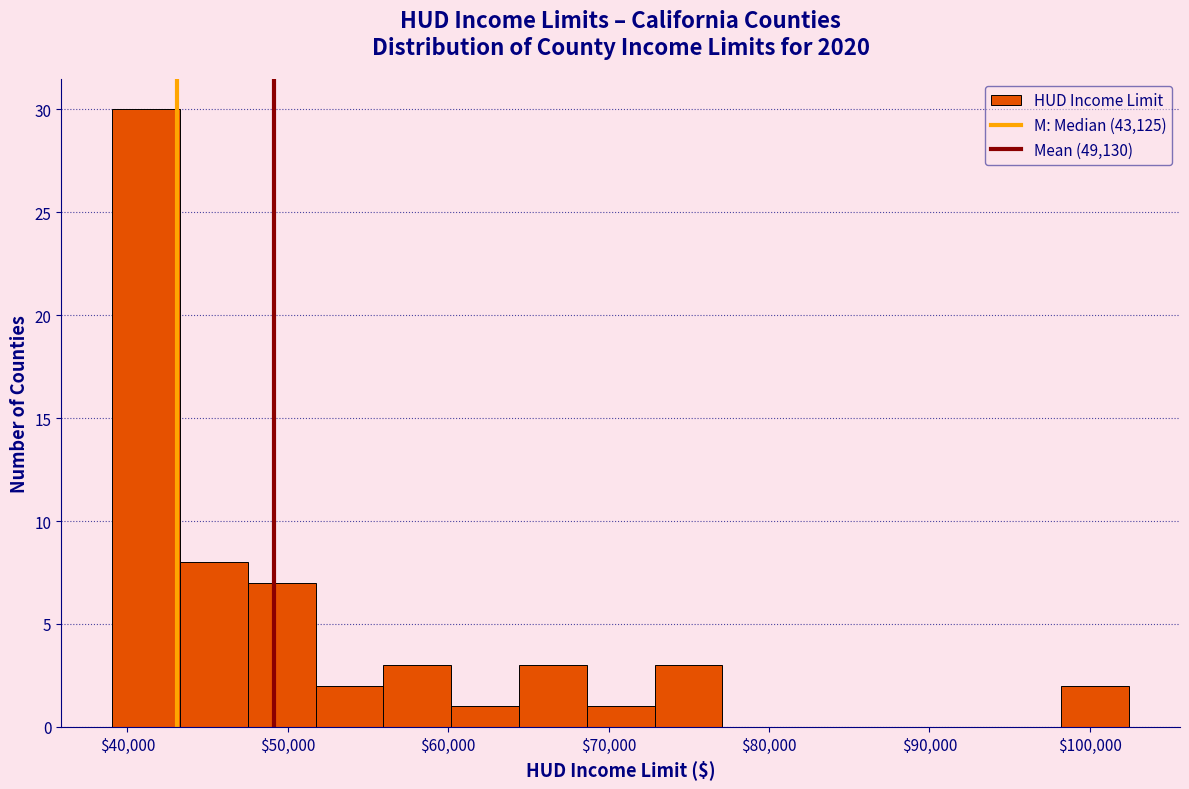

Reading left to right, transcribe this chart: for each bar, give the range it covers on the x-axis and its height. Neither the bar edges nor the heights are printed on the chart, so give them approximately, as read against the axes.

39000 to 43000: 30
43000 to 48000: 8
48000 to 52000: 7
52000 to 56000: 2
56000 to 60000: 3
60000 to 64000: 1
64000 to 69000: 3
69000 to 73000: 1
73000 to 77000: 3
77000 to 81000: 0
81000 to 86000: 0
86000 to 90000: 0
90000 to 94000: 0
94000 to 98000: 0
98000 to 102000: 2